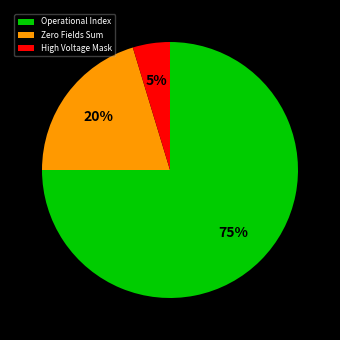

What is the majority slice?

Operational Index